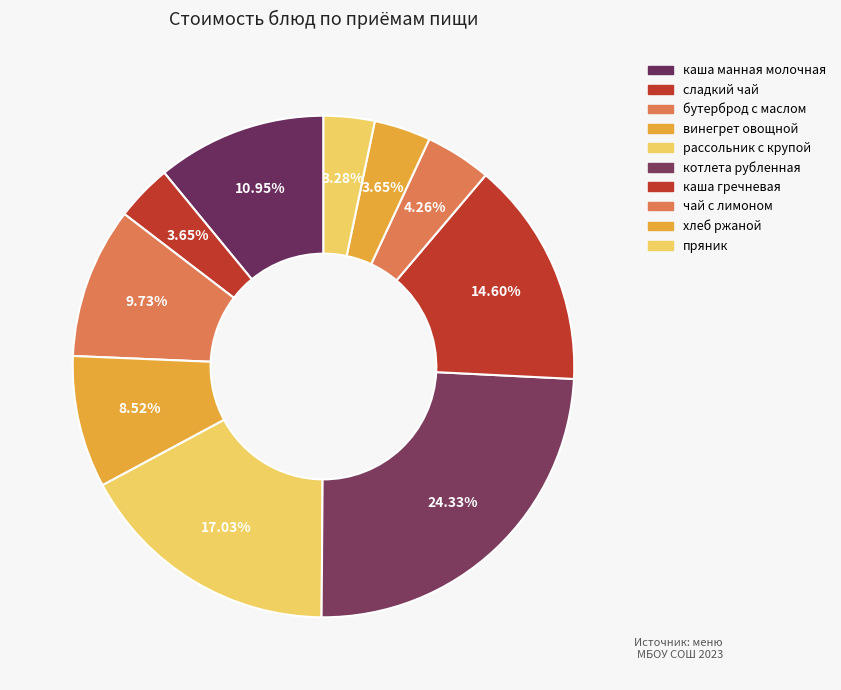

How many segments does this pie chart have?

10